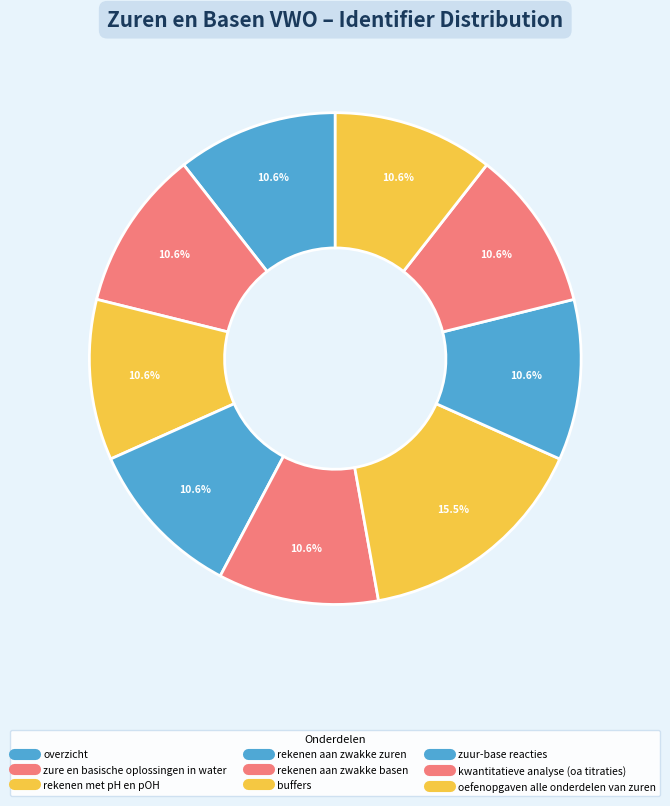

To the nearest percent, what portion does rekenen aan zwakke zuren represent?

11%